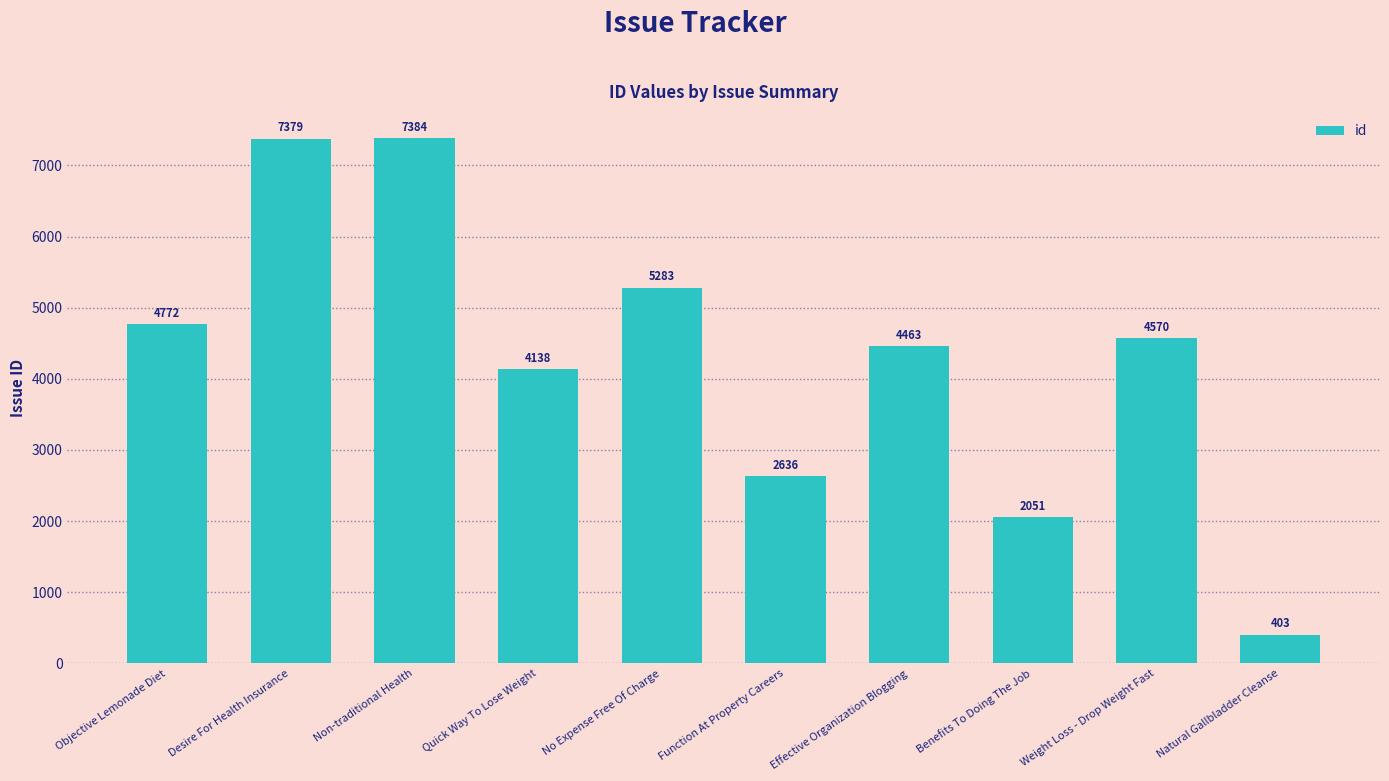

Which label corresponds to the smallest value in the chart?

Natural Gallbladder Cleanse